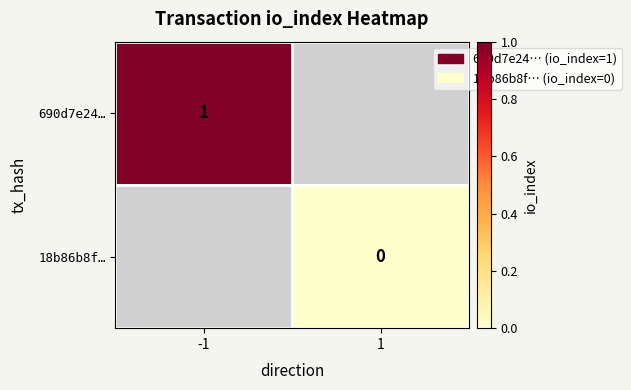

The 690d7e24… series shows 1.5 at -1. True or false?

False